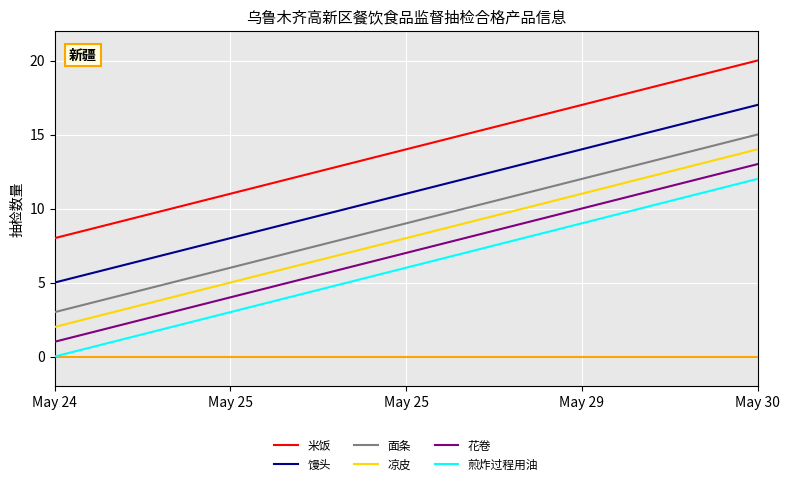

Which series has the largest total across all categories?

米饭